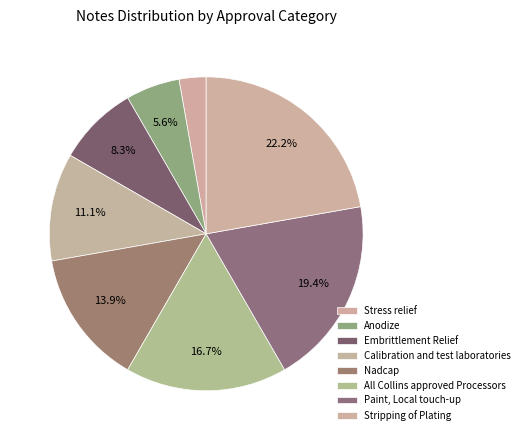

True or false: Calibration and test laboratories accounts for 11% of the total.

True